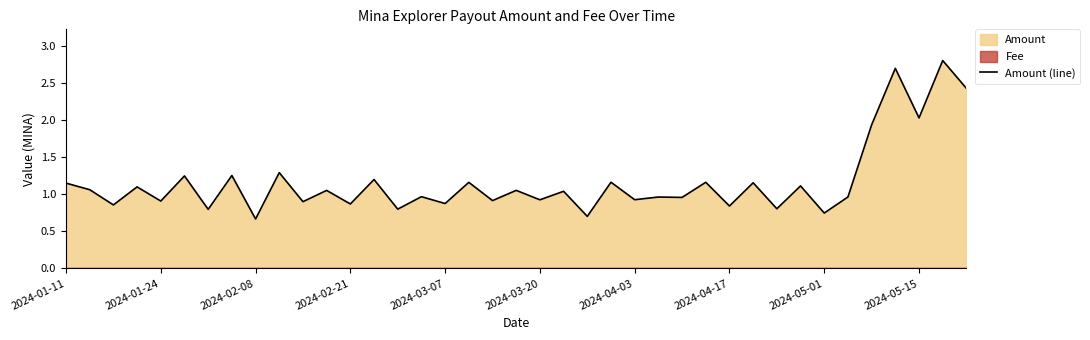

What is the maximum value for Amount (line)?

2.8